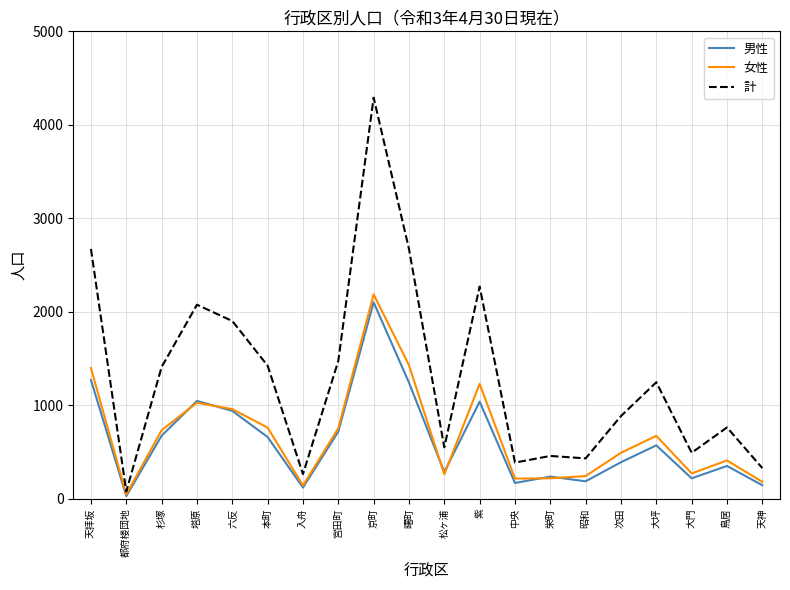

What is the maximum value shown in the chart?

4291